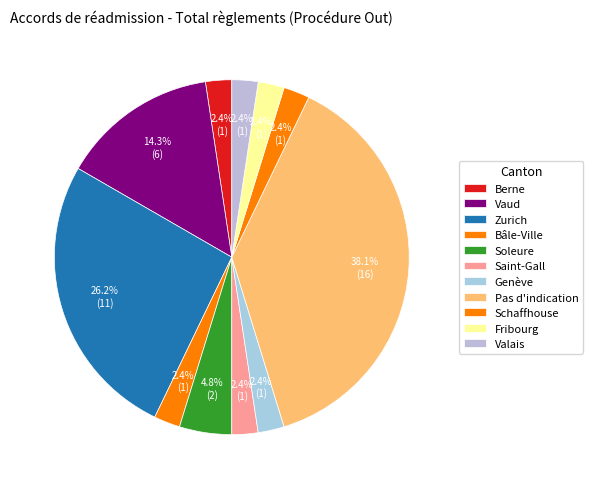

How many slices are in this pie chart?

11